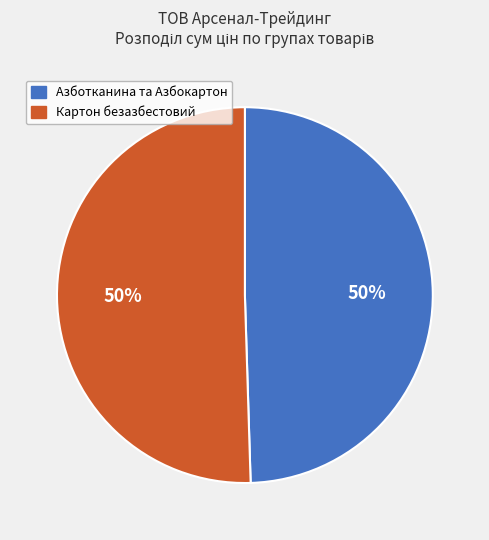

Does any single category account for the majority?

No